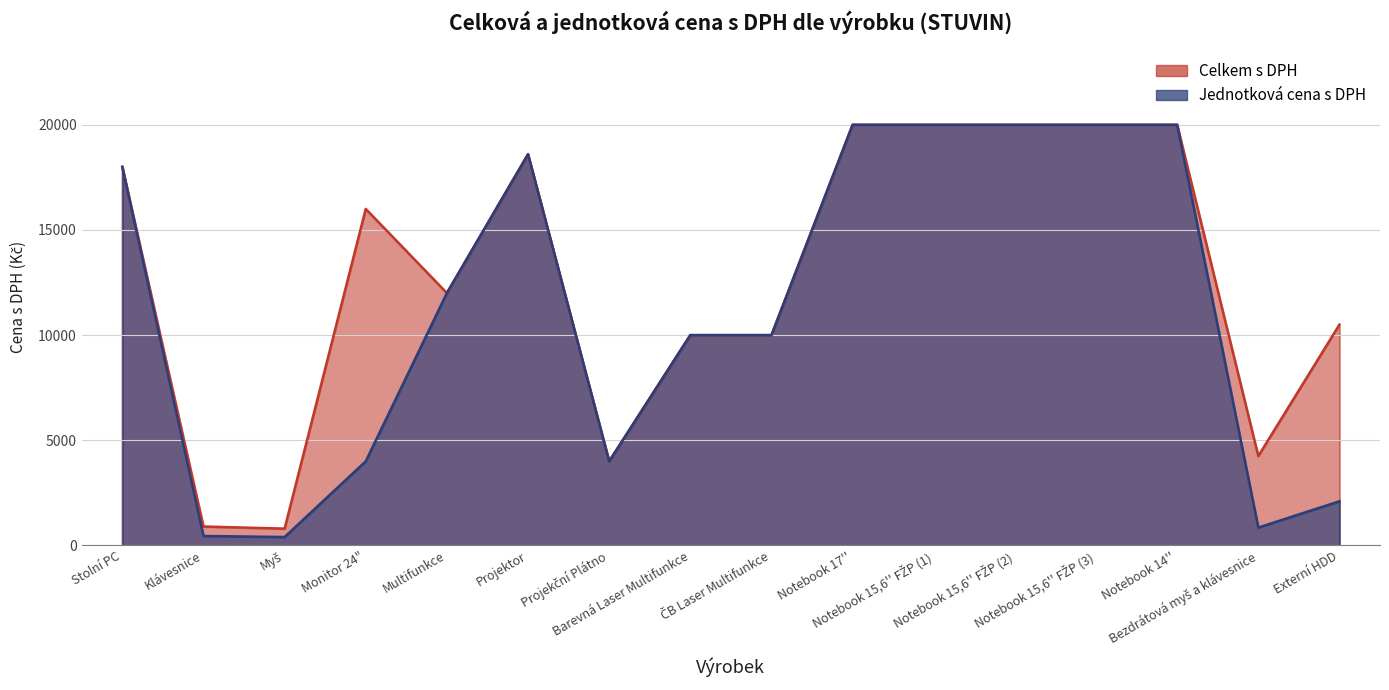

What is the value of the Jednotková cena s DPH point at the 12th from the left?

20000